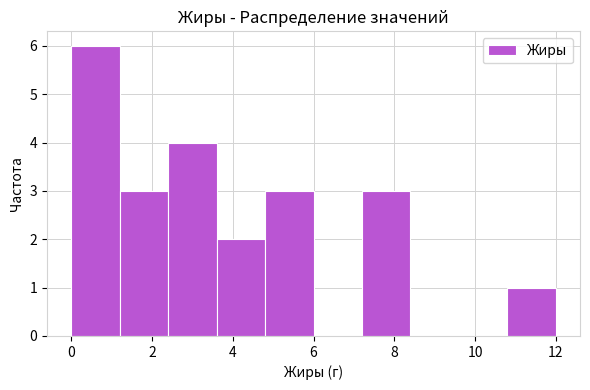

Over which range of the x-axis is the bar tallest?

0.0 to 1.2